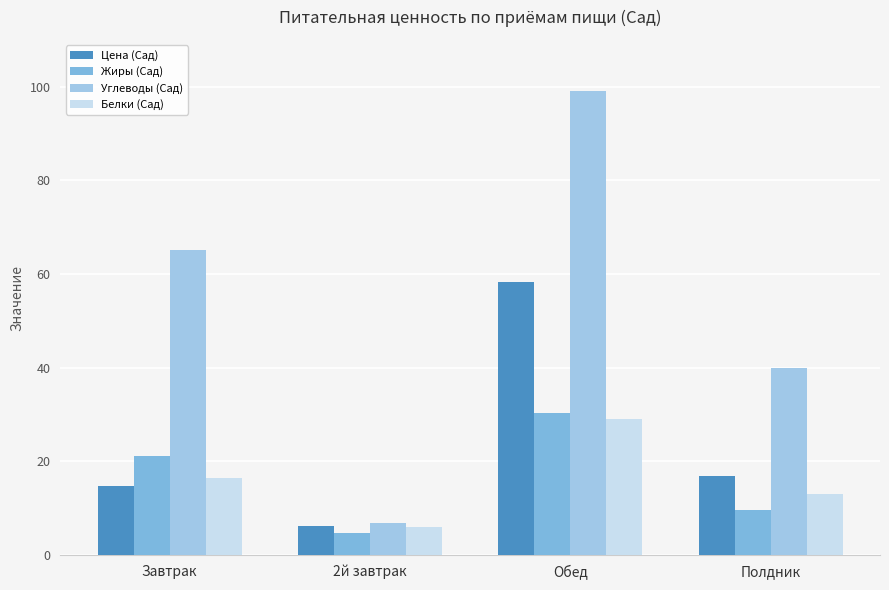

Is the value of Углеводы (Сад) at Завтрак greater than the value of Цена (Сад) at Обед?

Yes